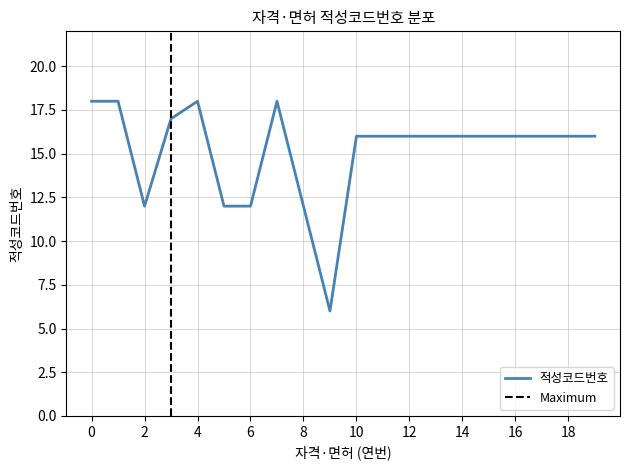

What is the minimum value for 적성코드번호?

6